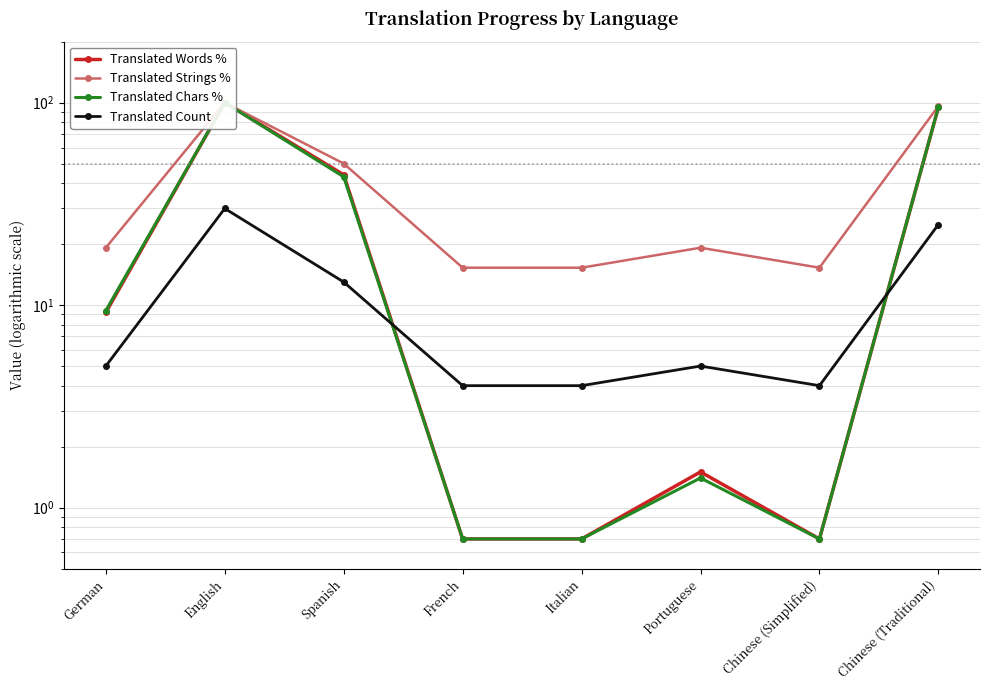

What is the total value across all series at Spanish?

150.0